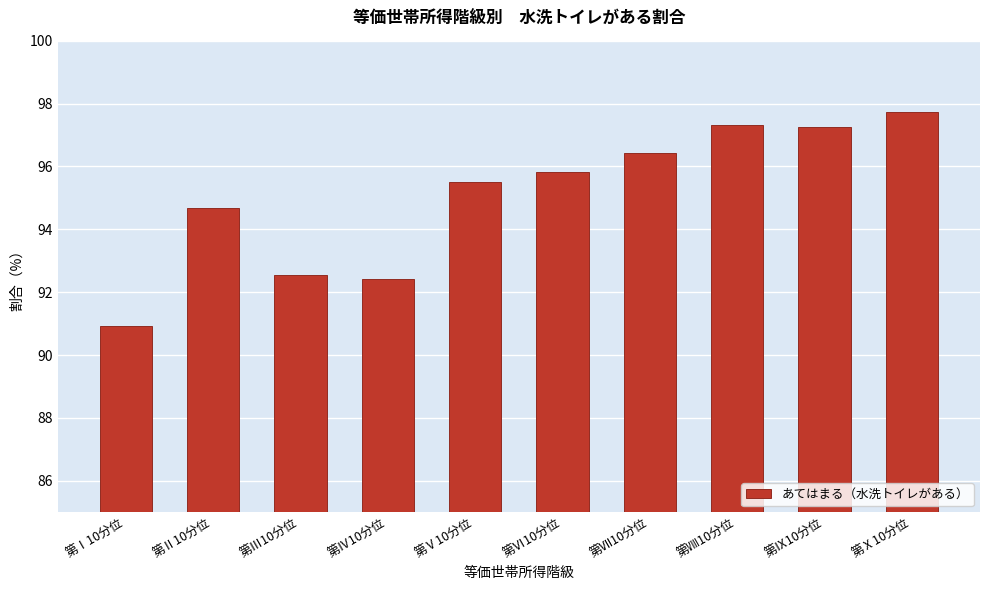

Reading left to right, what are all the values shown in this chart?

90.9	94.7	92.5	92.4	95.5	95.8	96.4	97.3	97.3	97.7